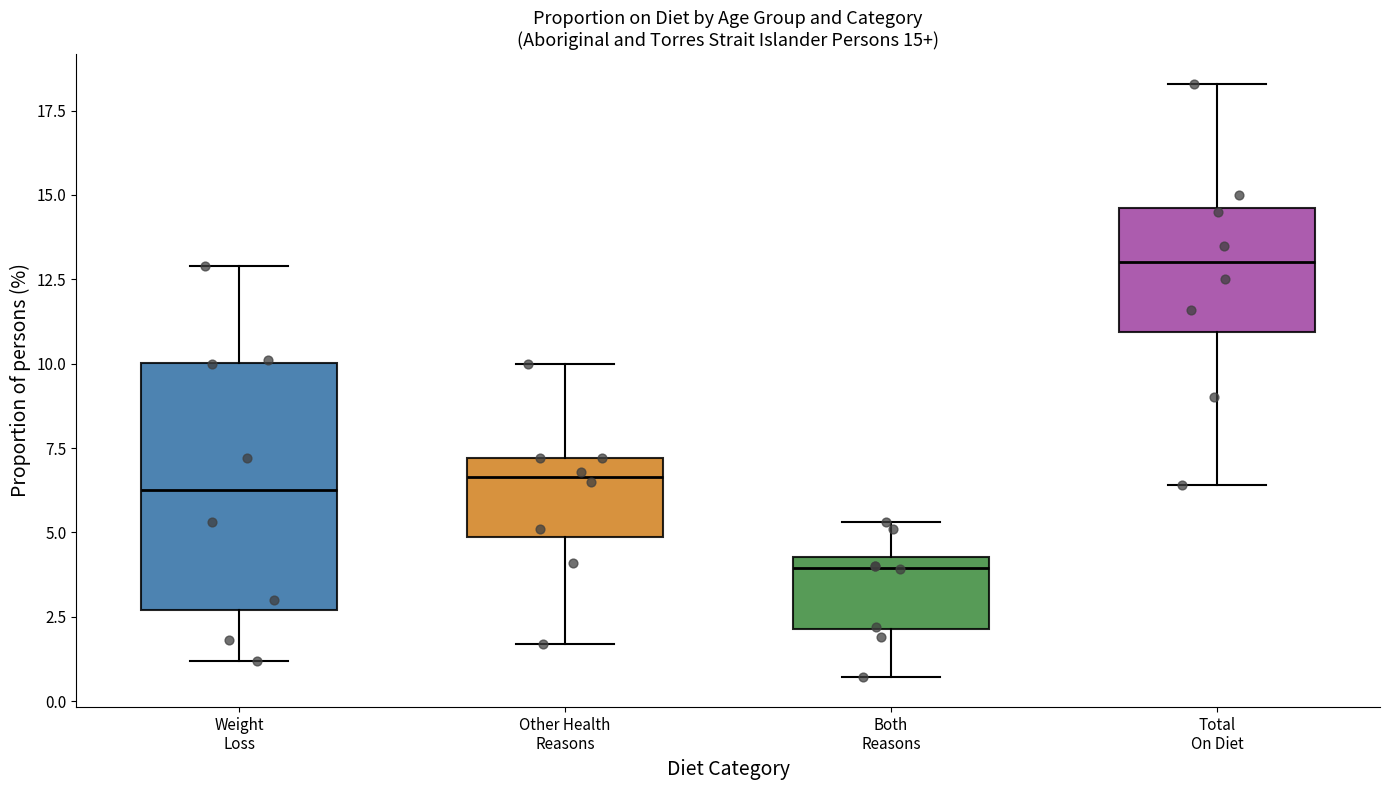

Which box is the tallest, from its lower edge to its upper edge?

Weight Loss